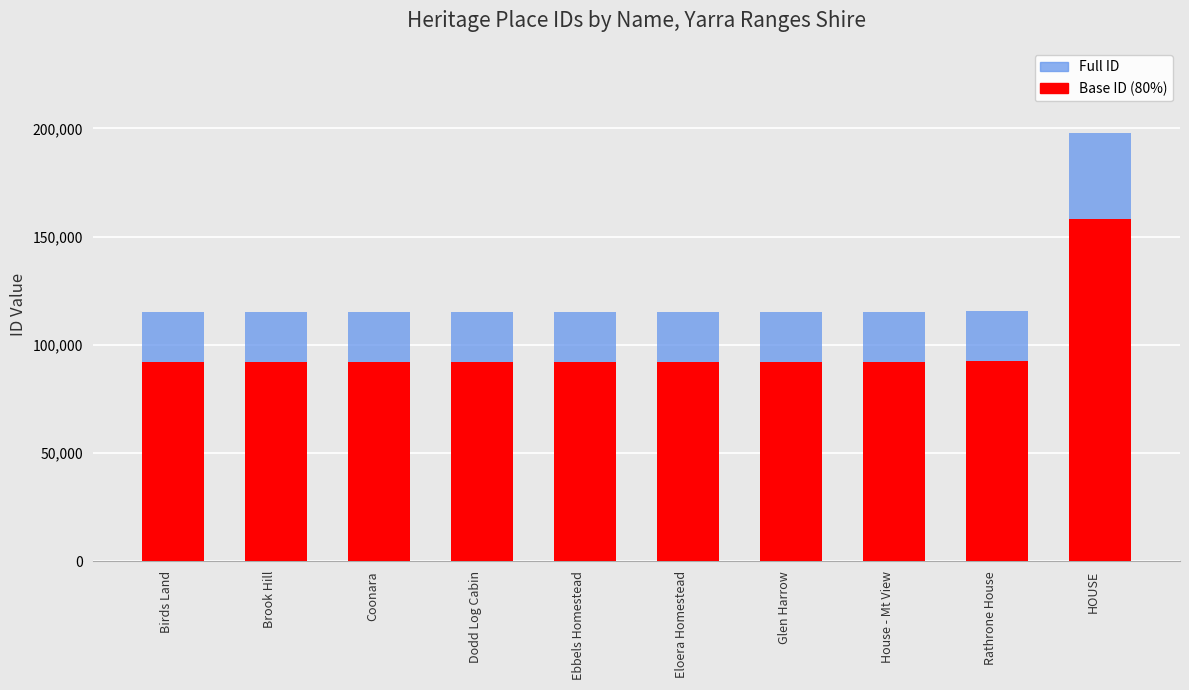

What is the value of the Full ID bar at the 6th from the left?

115285